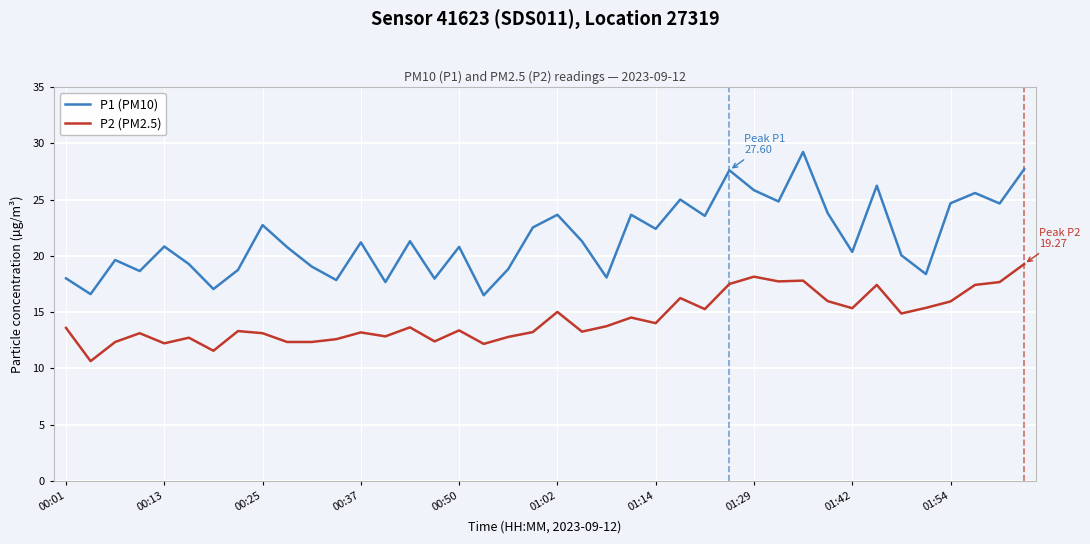

List the series in order of their peak value, lowest first.

P2 (PM2.5), P1 (PM10)